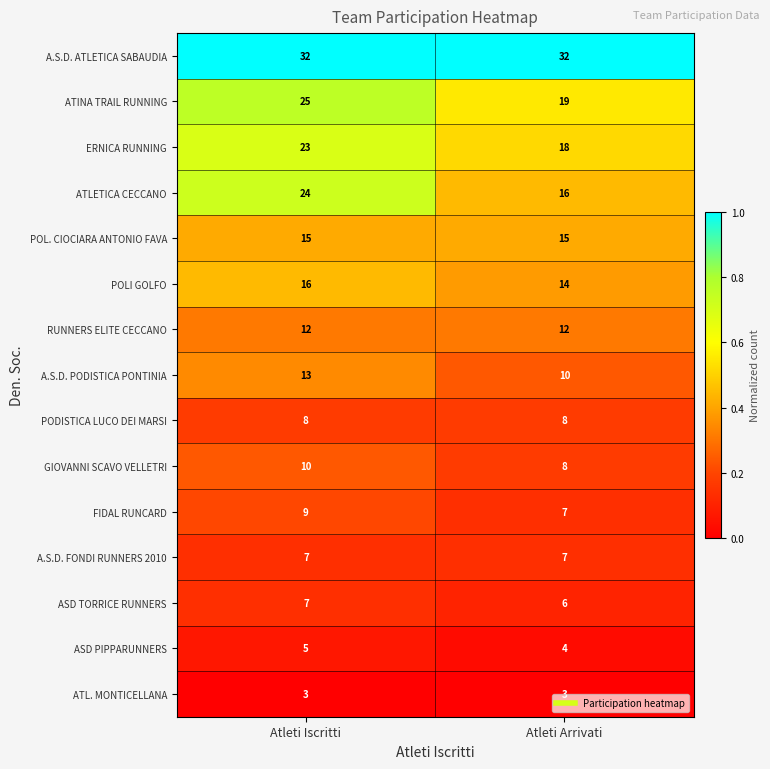

The ASD TORRICE RUNNERS series shows 7 at Atleti Iscritti. True or false?

True